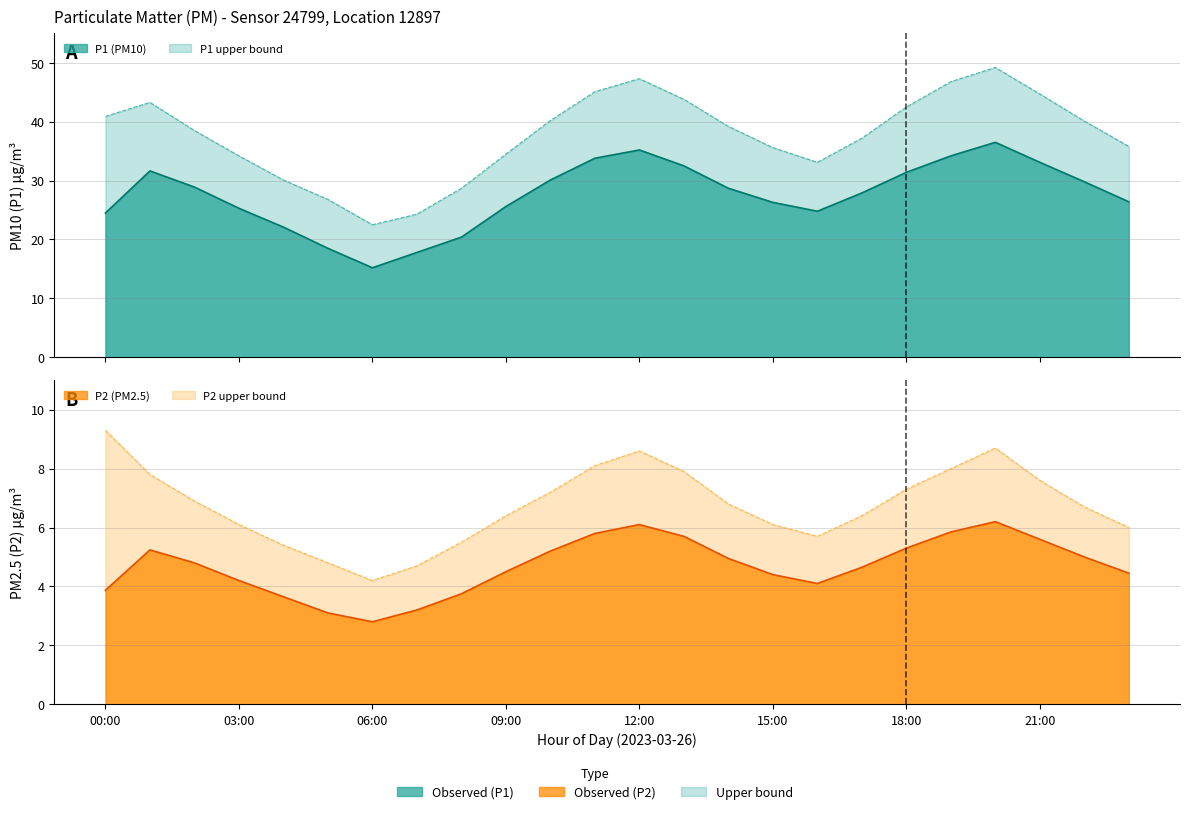

What is the lowest value of the P1_upper series?

22.5